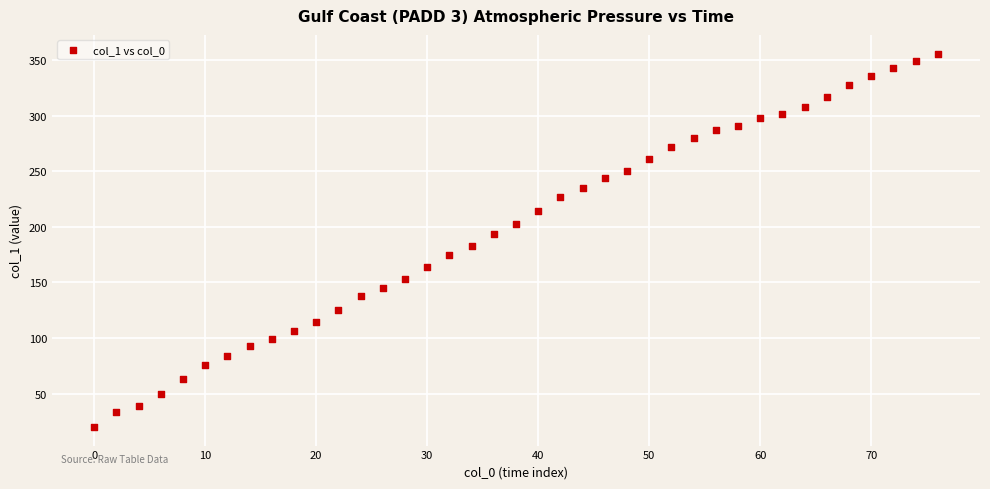

What is the range of Y values (max minus min)?

336